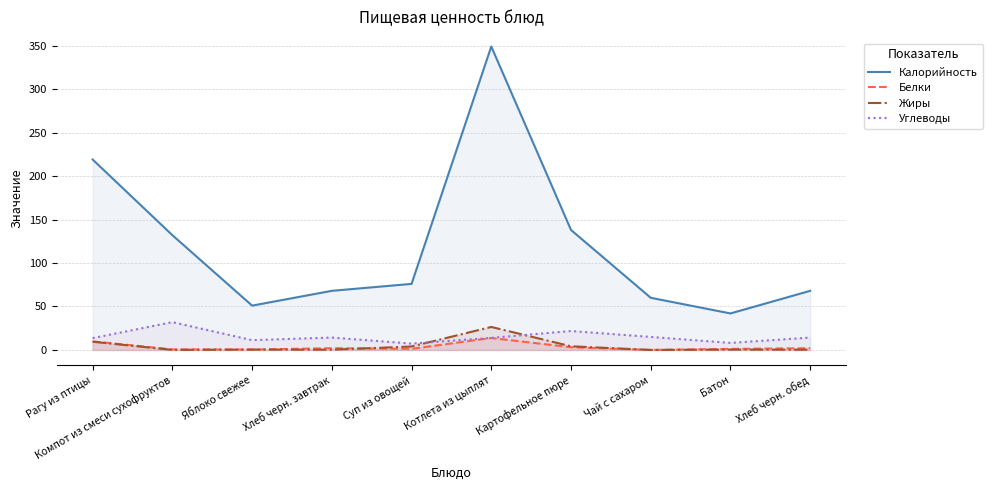

At which category is the sum across all series the highest?

Котлета из цыплят